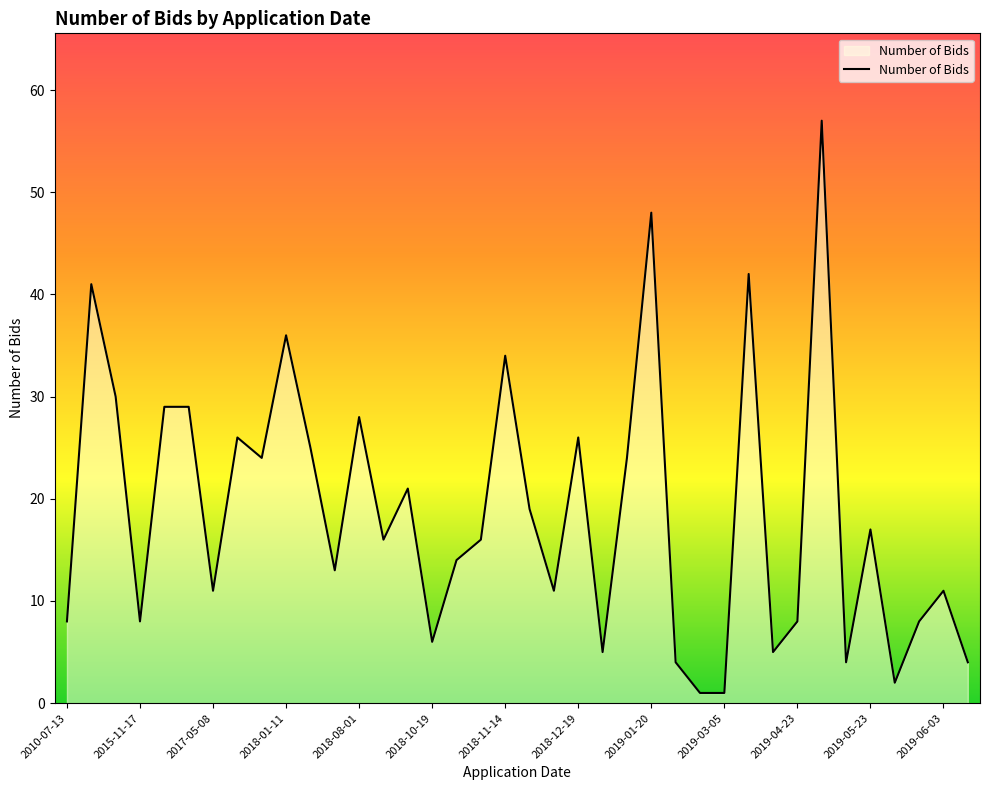

What is the greatest value displayed?

57